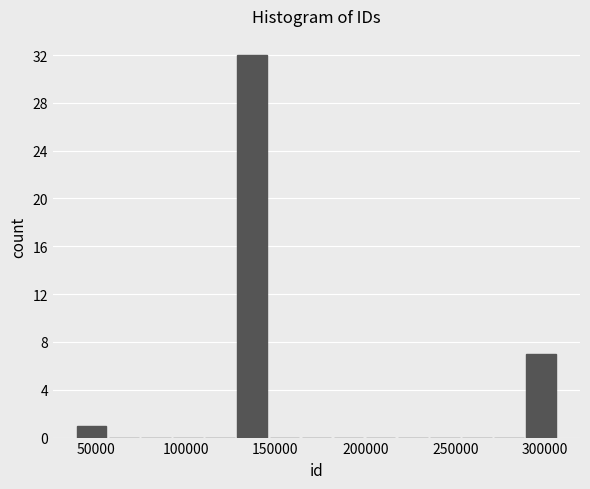

Around what value on the x-axis is the tallest bar? Give the approximate position of its centre, as read against the axis.

135000